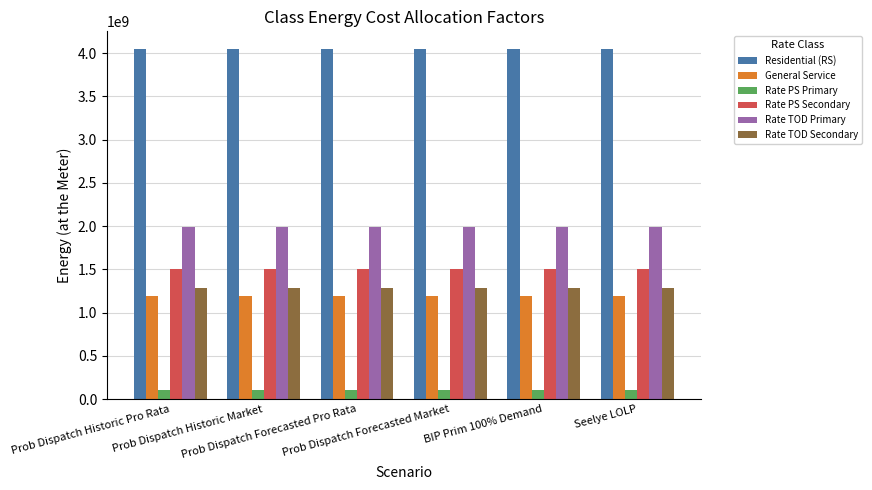

What is the total value across all series at Prob Dispatch Forecasted Market?

10139651749